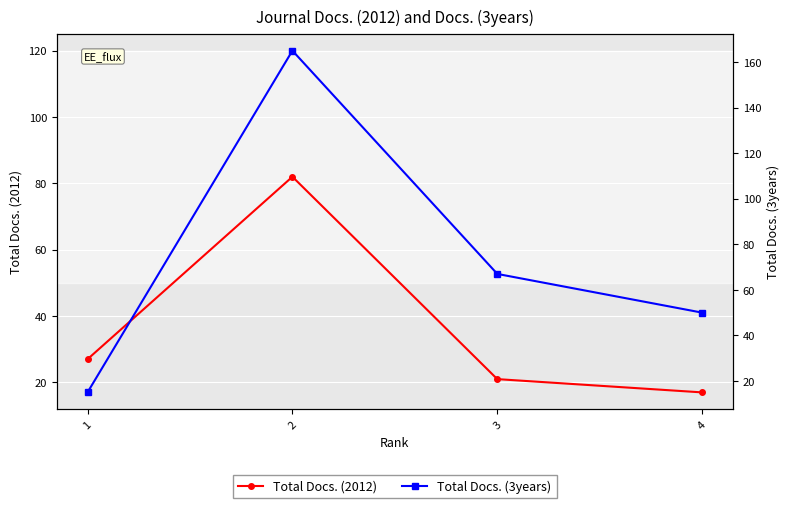

Which series ends up on top after the final intersection of Total Docs. (2012) and Total Docs. (3years)?

Total Docs. (3years)